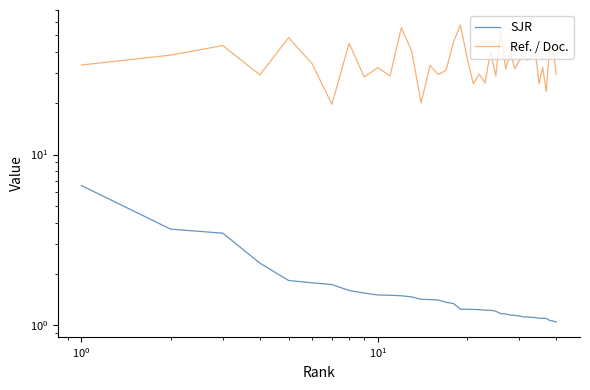

What are all the series names shown in the legend?

SJR, Ref. / Doc.